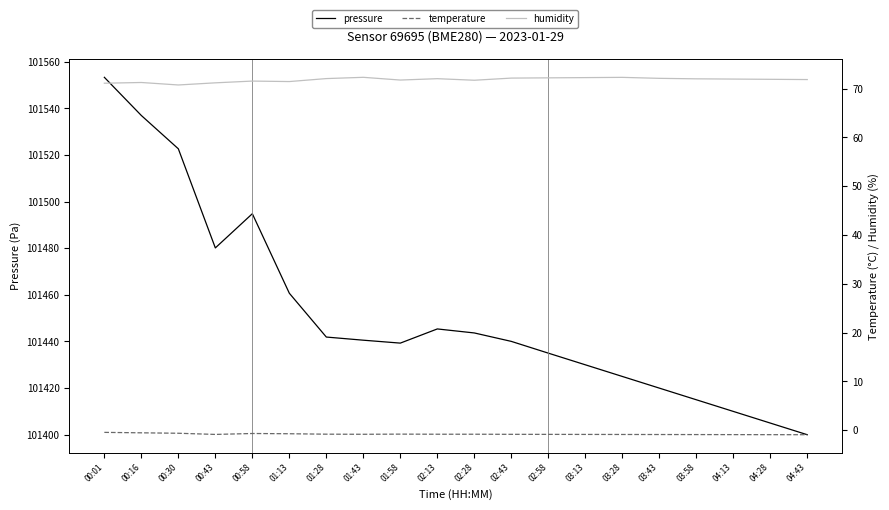

In temperature, how many points are higher than both neighbors (excluding endpoints)?

2